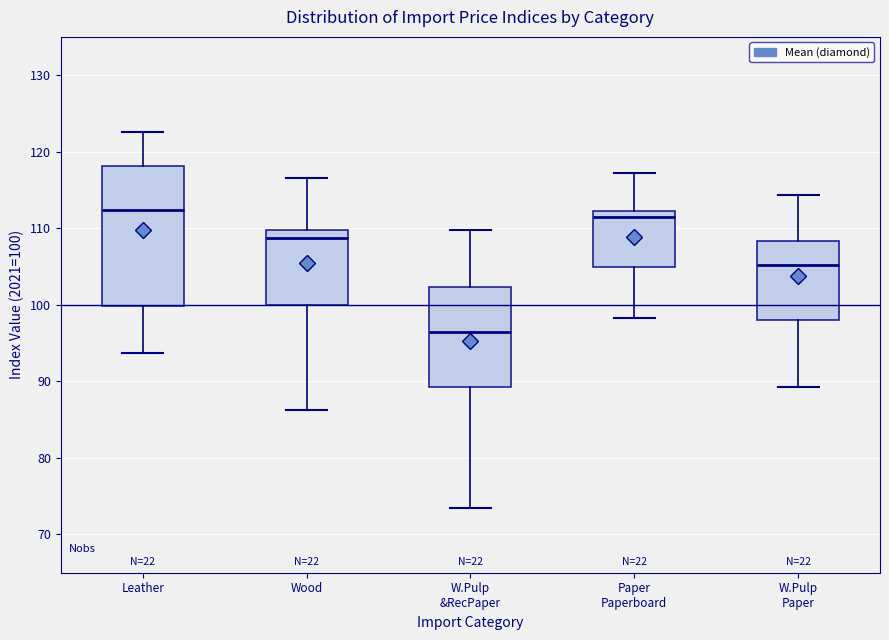

Reading left to right, transcribe this box plot: for each box, give where its median line is, the range the box spans, and where its two whiskers end, as read against the y-axis. The values are not printed on the chart, so give them approximately, as read against the axis.

Leather: median 112, box 100 to 118, whiskers 94 to 123
Wood: median 109, box 100 to 110, whiskers 86 to 117
W.Pulp &RecPaper: median 96, box 89 to 102, whiskers 73 to 110
Paper Paperboard: median 111, box 105 to 112, whiskers 98 to 117
W.Pulp Paper: median 105, box 98 to 108, whiskers 89 to 114